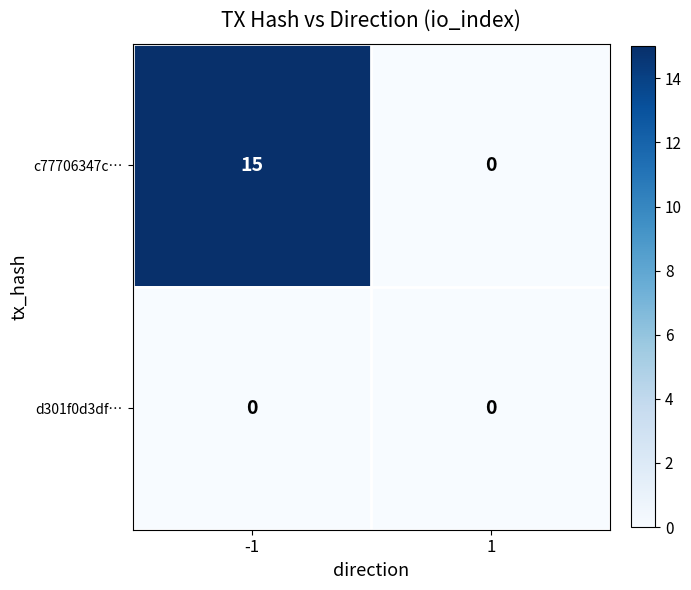

True or false: c77706347c… has a value of -10 at 1.

False